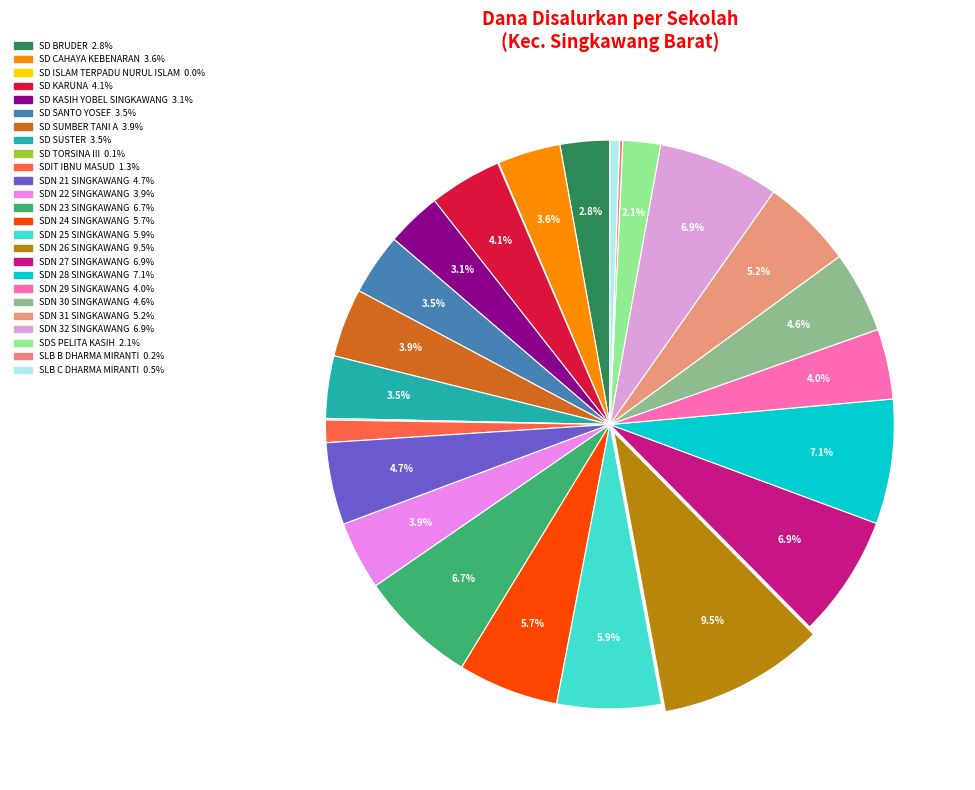

Count the number of slices in the pie.

25